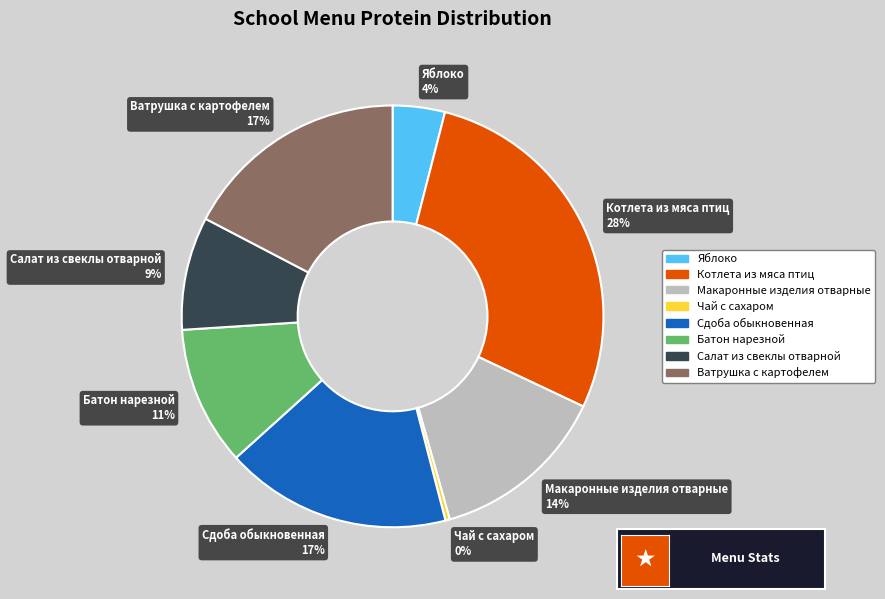

Does Макаронные изделия отварные represent more than half of the total?

No